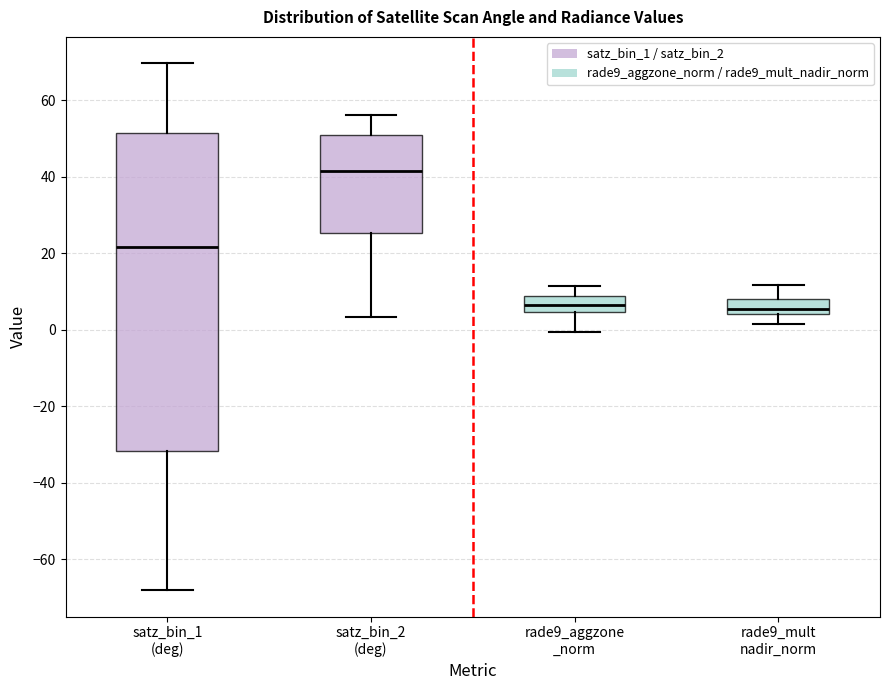

Reading left to right, read every box against the y-axis: the position of its median line, the range the box covers, and the ends of its whiskers. The values are not printed on the chart, so give them approximately, as read against the axis.

satz_bin_1 (deg): median 22, box -32 to 52, whiskers -68 to 70
satz_bin_2 (deg): median 42, box 26 to 50, whiskers 4 to 56
rade9_aggzone _norm: median 6, box 4 to 8, whiskers 0 to 12
rade9_mult nadir_norm: median 6, box 4 to 8, whiskers 2 to 12